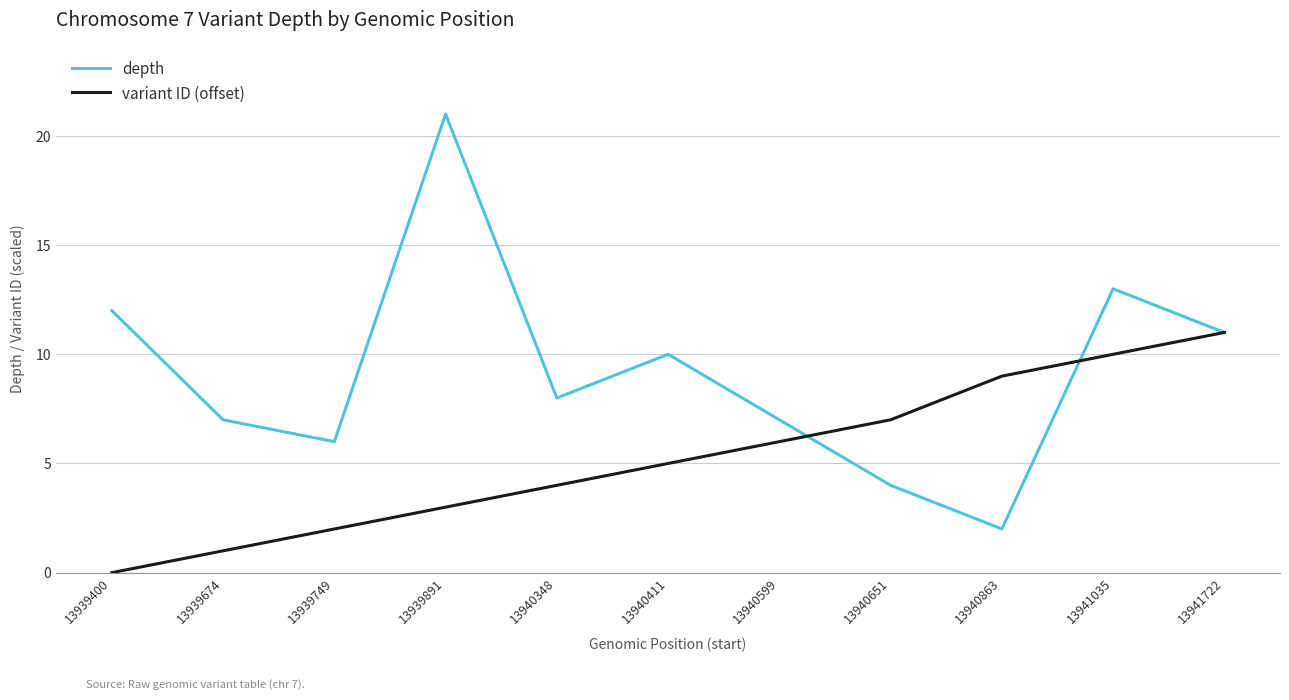

Rank the series at 13940411 from lowest to highest value.

variant ID (offset), depth